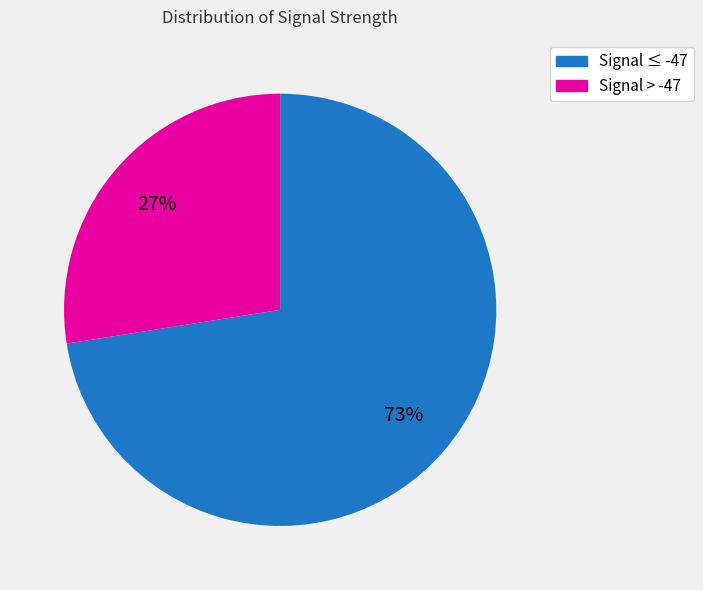

Is there any slice that represents more than half of the pie?

Yes